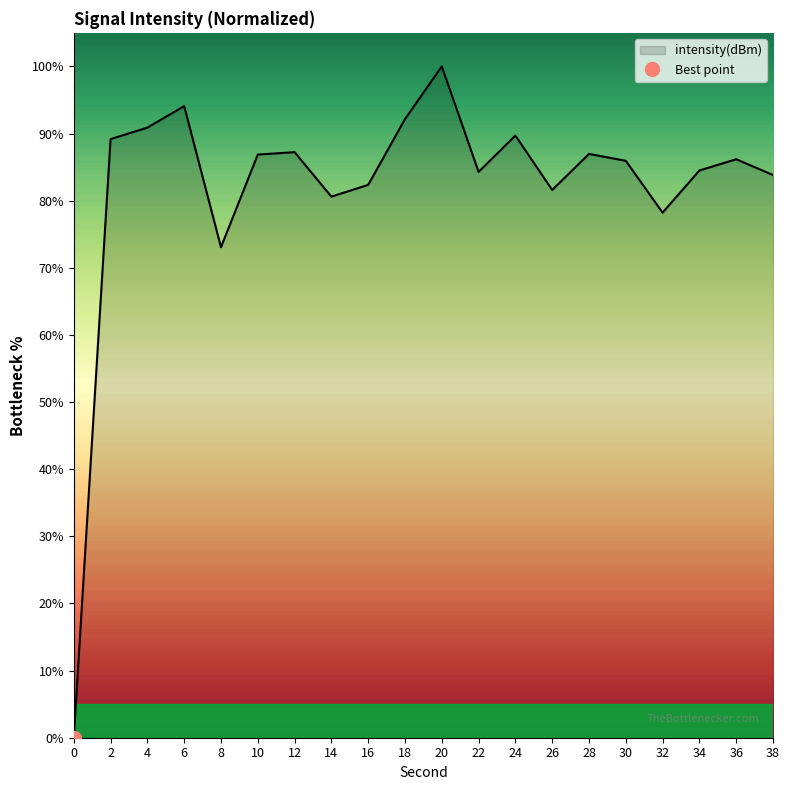

How many interior local peaks (higher than both neighbors) does the data have?

6